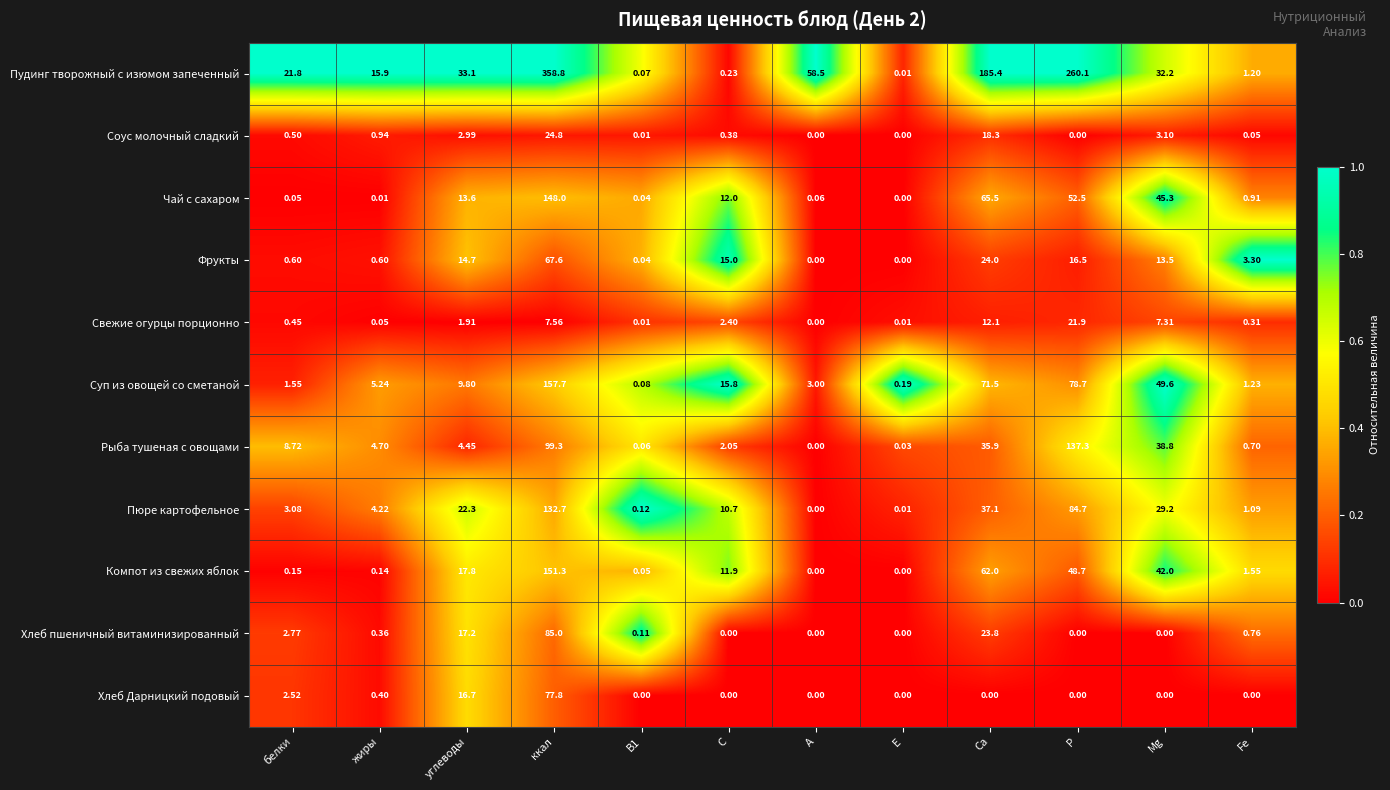

Which series has the widest spread of values?

Пудинг творожный с изюмом запеченный